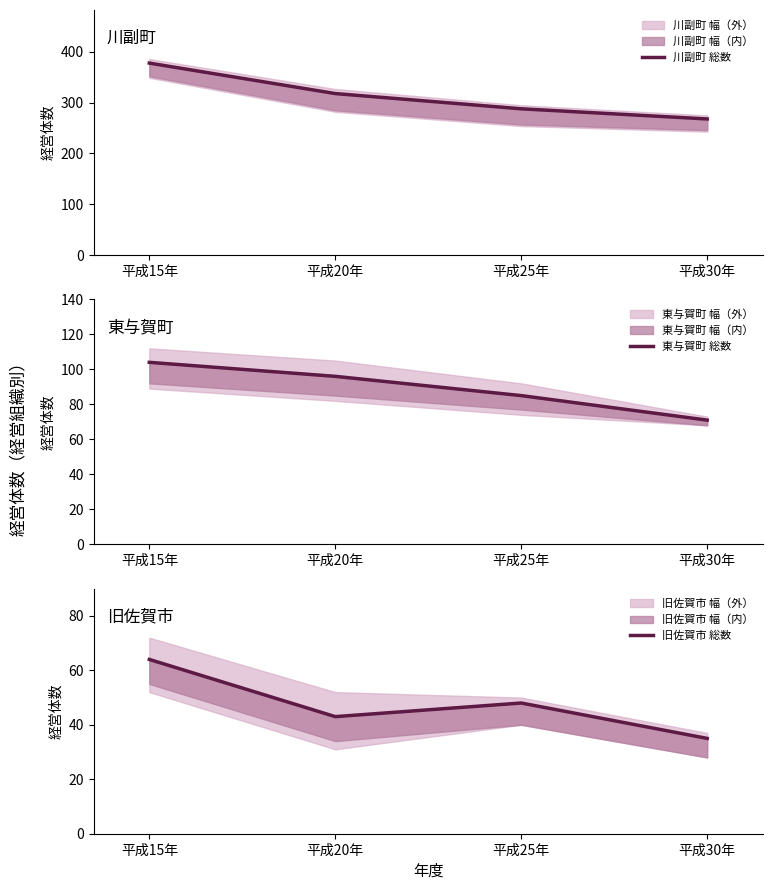

Which has a higher value, 平成20年 or 平成25年?

平成20年